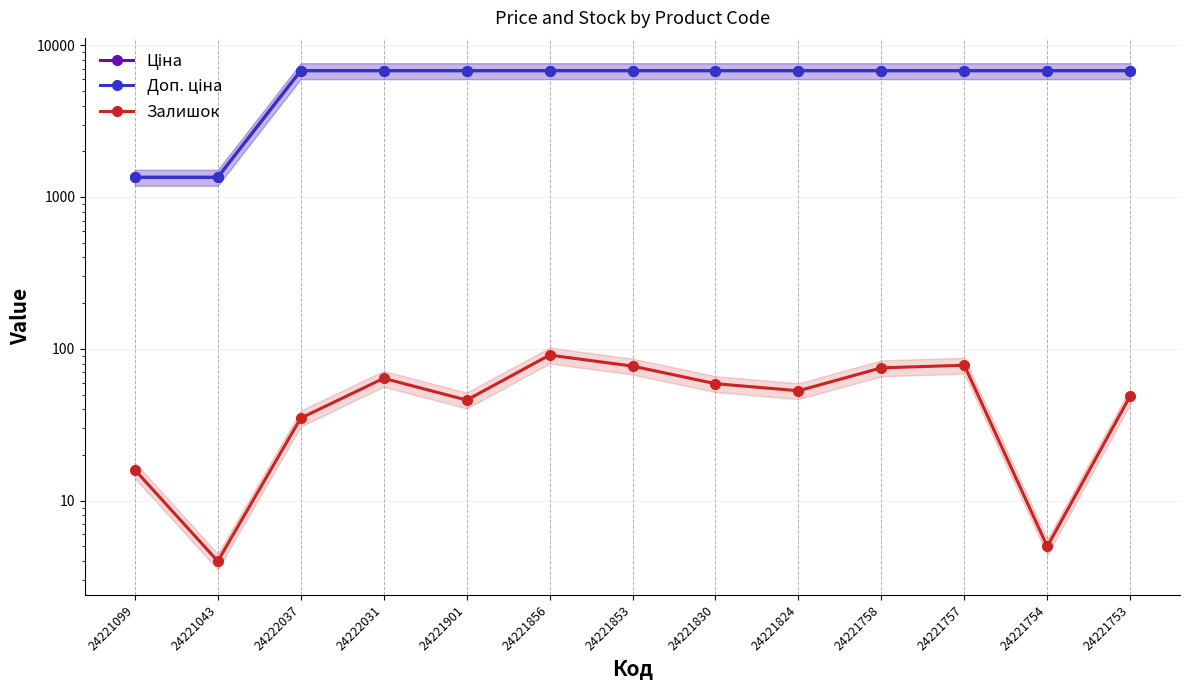

Reading right to left, extract all data points from this chart.

Ціна: 6787.1	6787.1	6787.1	6787.1	6787.1	6787.1	6787.1	6787.1	6787.1	6787.1	6787.1	1347.9	1347.9
Доп. ціна: 6787.1	6787.1	6787.1	6787.1	6787.1	6787.1	6787.1	6787.1	6787.1	6787.1	6787.1	1348.0	1348.0
Залишок: 49.0	5.0	78.0	75.0	53.0	59.0	77.0	91.0	46.0	64.0	35.0	4.0	16.0